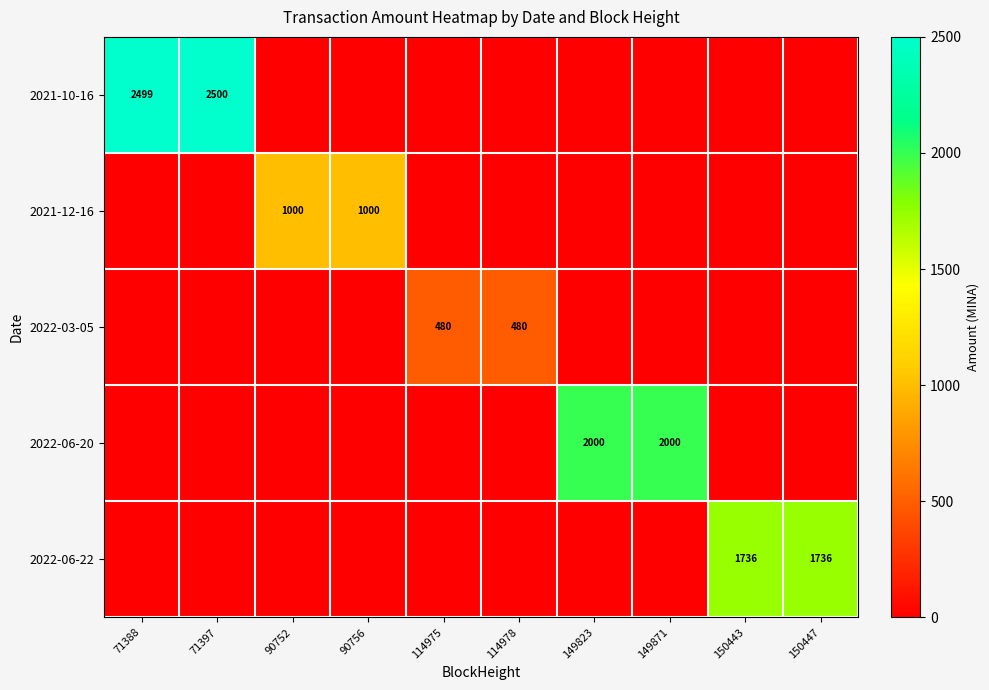

Rank the series by their maximum value, from lowest to highest.

2022-03-05, 2021-12-16, 2022-06-22, 2022-06-20, 2021-10-16